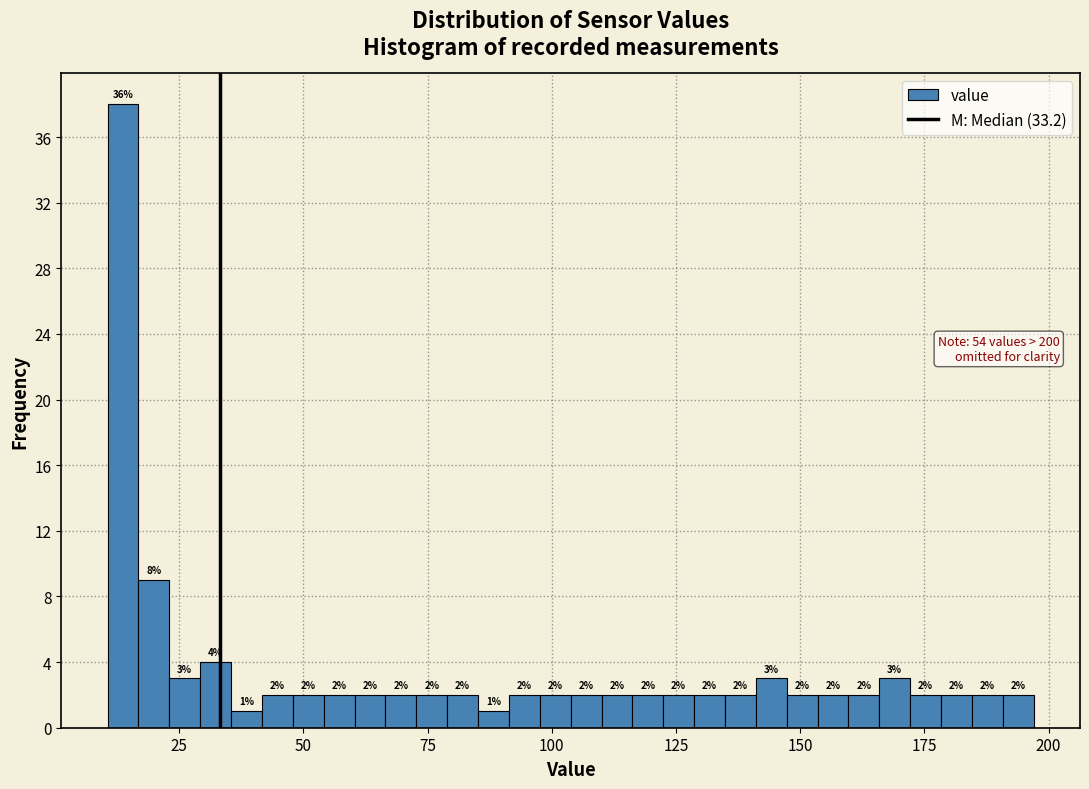

Read against the x-axis, roughly where is the centre of the tallest bar?

15